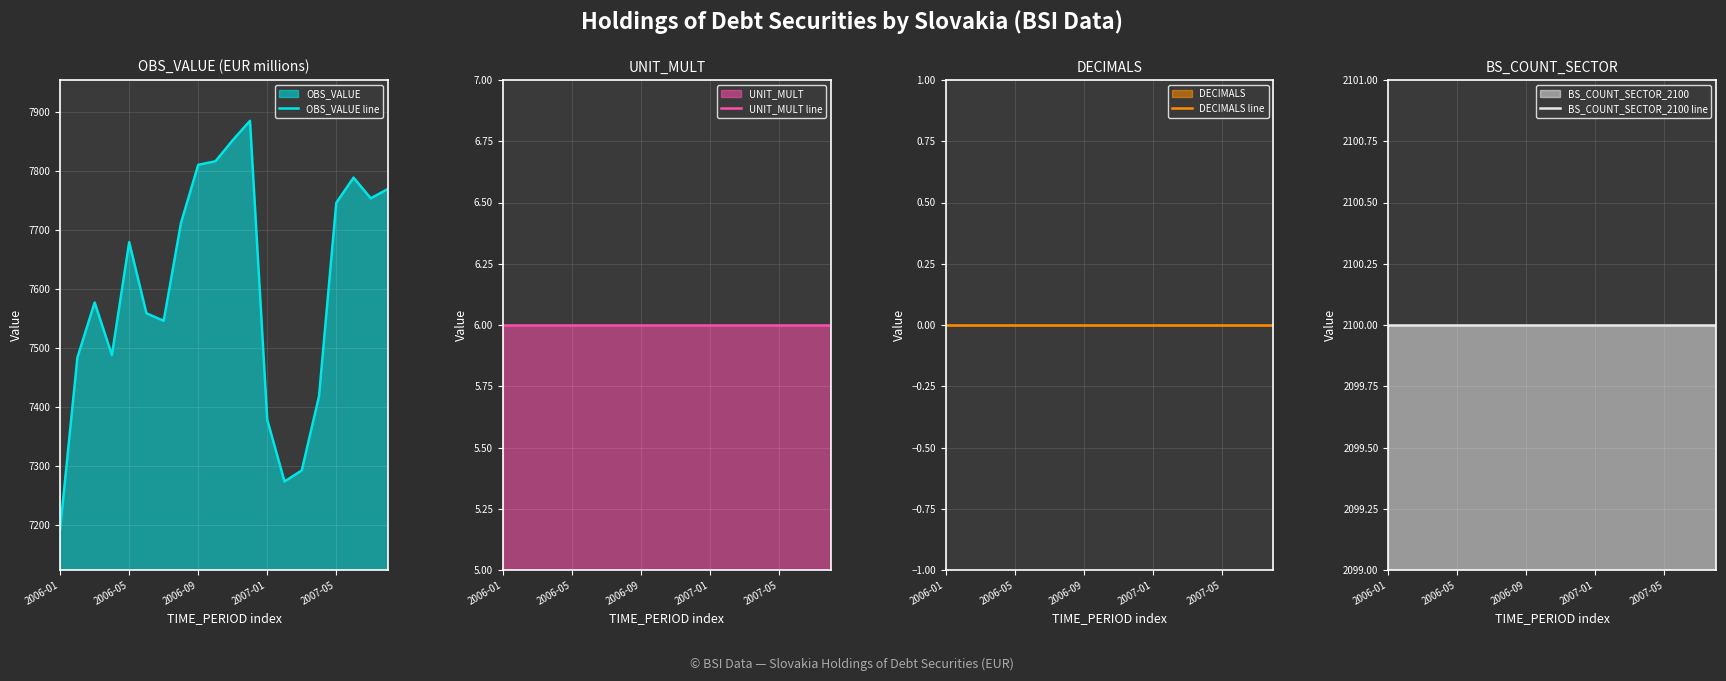

Where is UNIT_MULT line nearest to the value 6?

2006-01